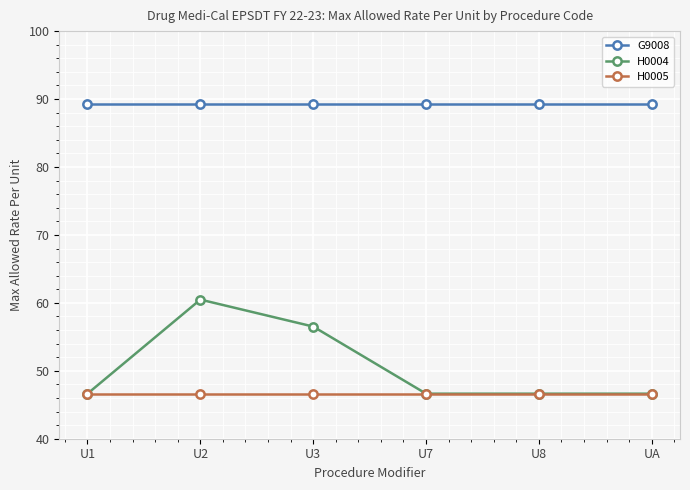

The value of H0005 at UA is 46.6. True or false?

True